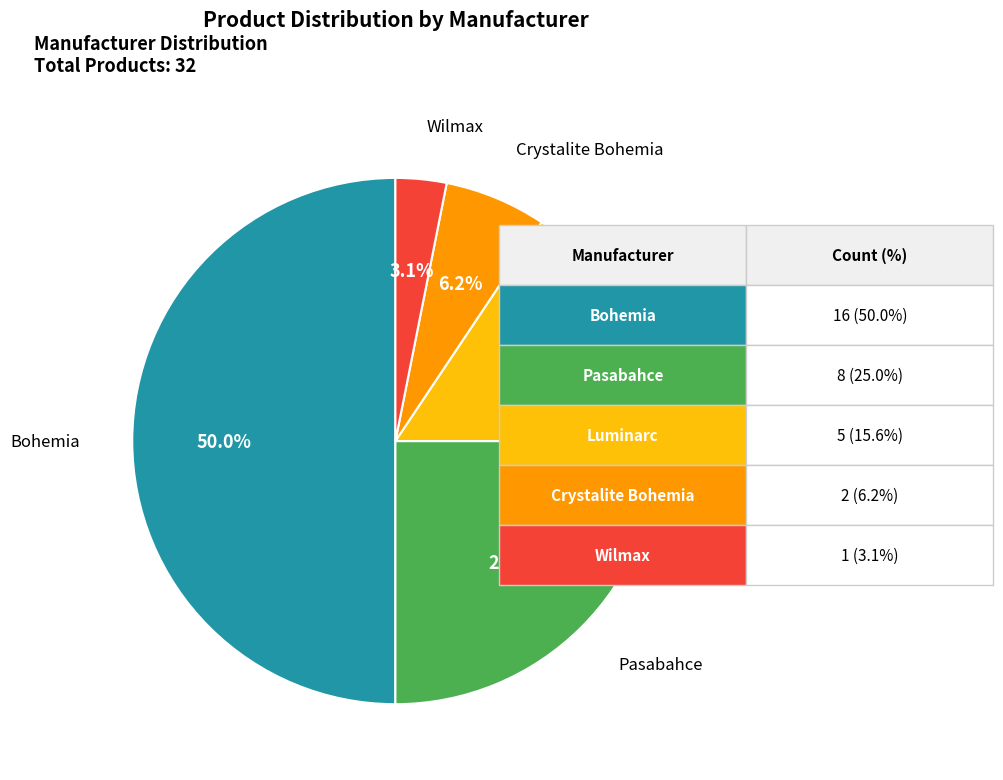

To the nearest percent, what is the difference between the largest and smallest slice percentages?

47%